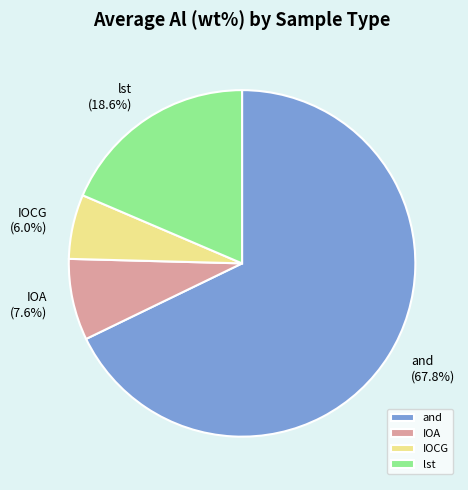

To the nearest percent, what is the difference between the IOCG and and slice percentages?

62%